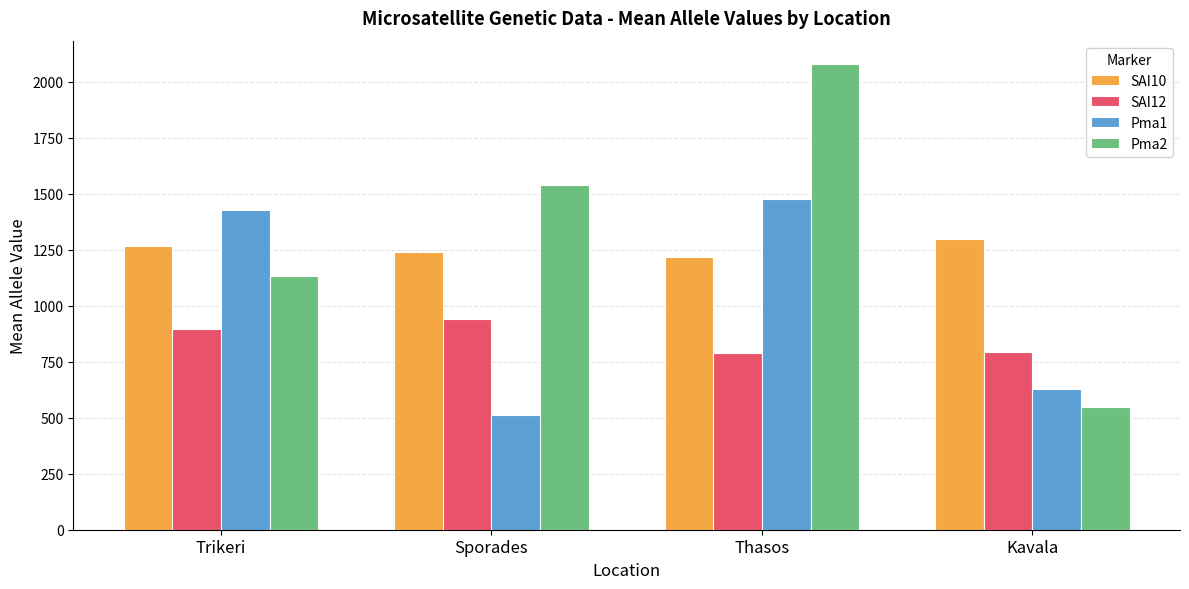

What value does the Pma2 series have at Trikeri?

1134.8